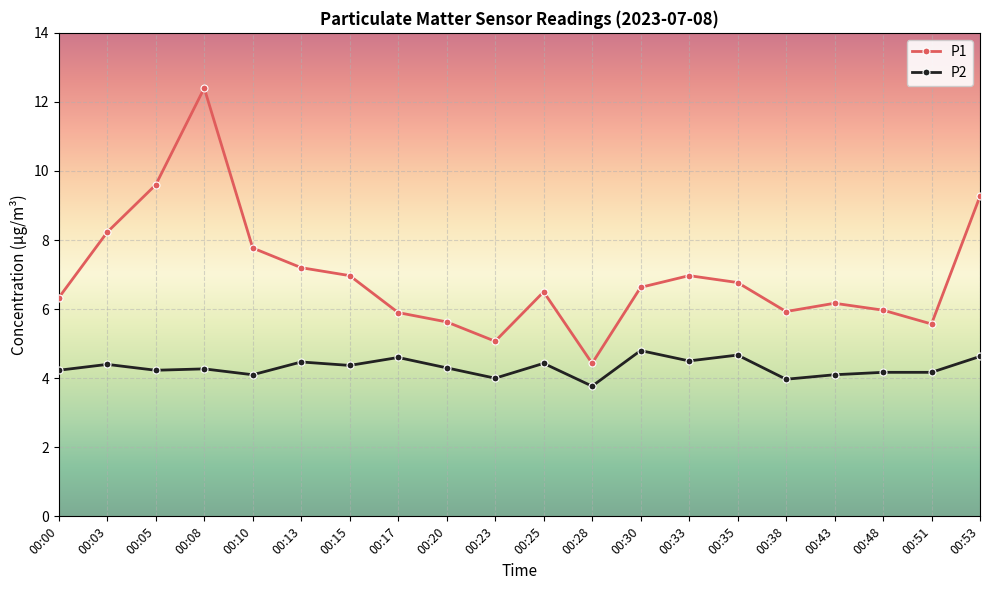

True or false: P1 has a value of 7.7 at 00:51.

False